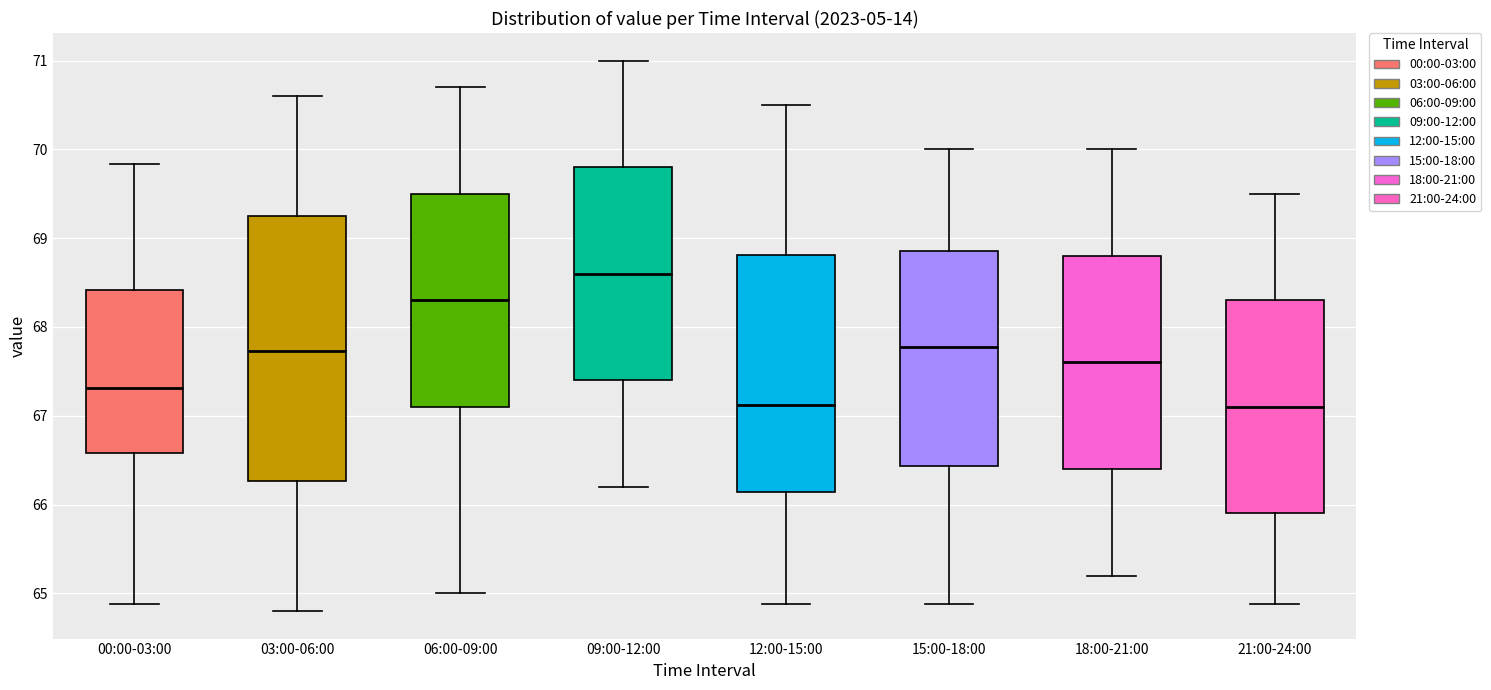

Reading left to right, transcribe this box plot: for each box, give where its median line is, the range the box spans, and where its two whiskers end, as read against the y-axis. The values are not printed on the chart, so give them approximately, as read against the axis.

00:00-03:00: median 67.3, box 66.6 to 68.4, whiskers 64.9 to 69.8
03:00-06:00: median 67.7, box 66.3 to 69.3, whiskers 64.8 to 70.6
06:00-09:00: median 68.3, box 67.1 to 69.5, whiskers 65.0 to 70.7
09:00-12:00: median 68.6, box 67.4 to 69.8, whiskers 66.2 to 71.0
12:00-15:00: median 67.1, box 66.1 to 68.8, whiskers 64.9 to 70.5
15:00-18:00: median 67.8, box 66.4 to 68.9, whiskers 64.9 to 70.0
18:00-21:00: median 67.6, box 66.4 to 68.8, whiskers 65.2 to 70.0
21:00-24:00: median 67.1, box 65.9 to 68.3, whiskers 64.9 to 69.5